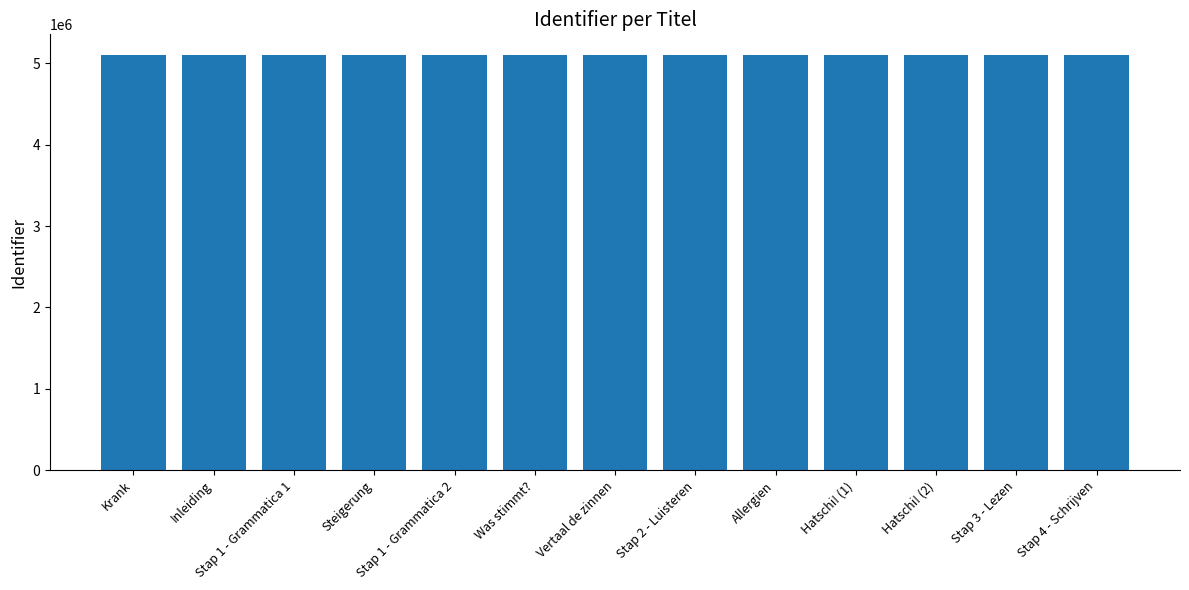

What position from the right is Hatschi! (1)?

4